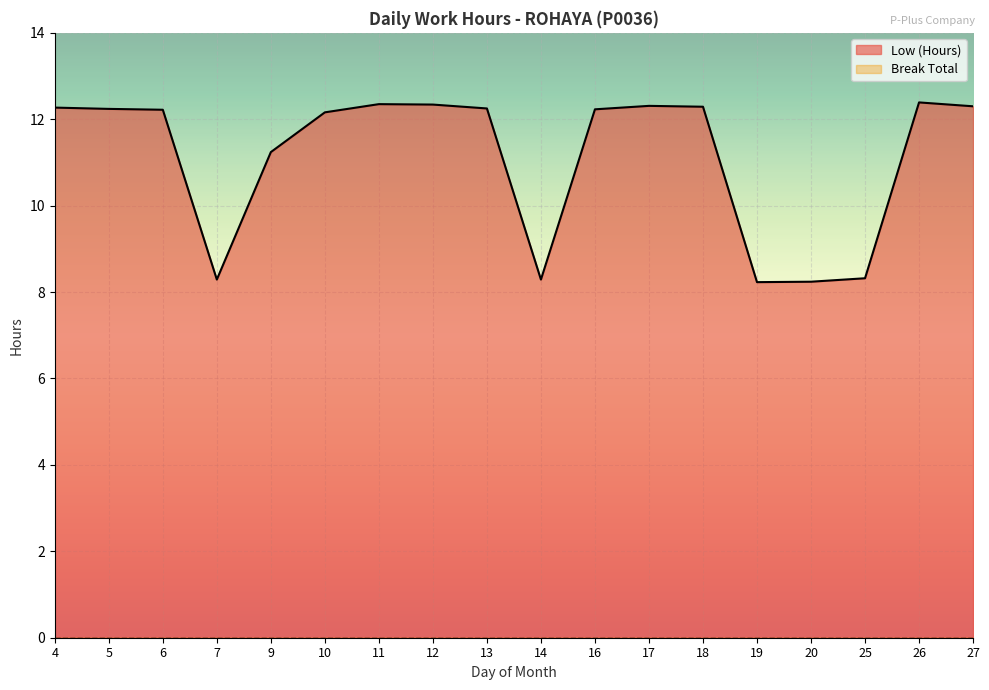

How many categories are shown in the chart?

18